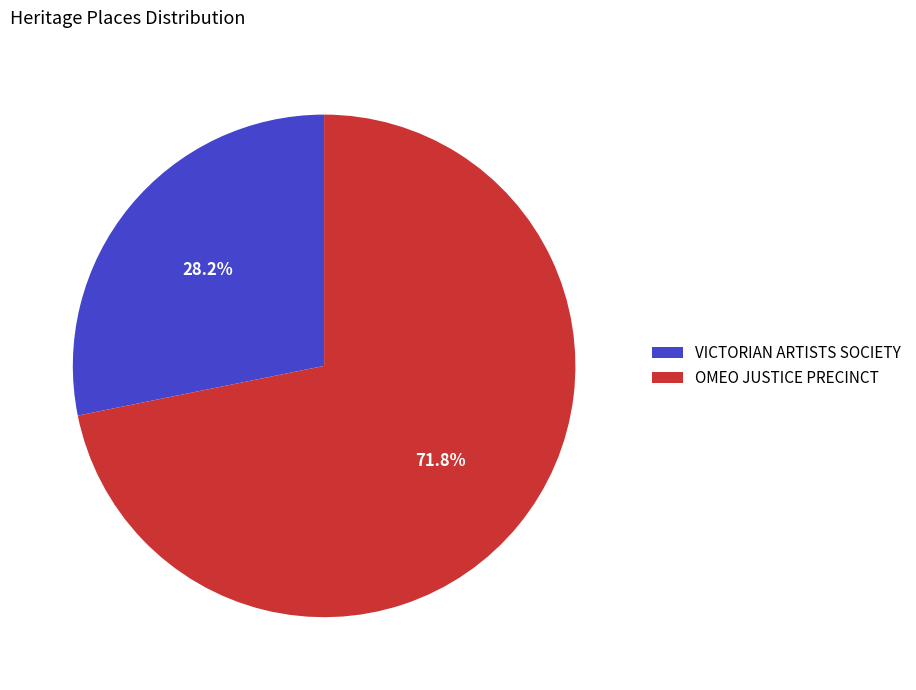

Rank the categories by value from lowest to highest.

VICTORIAN ARTISTS SOCIETY, OMEO JUSTICE PRECINCT